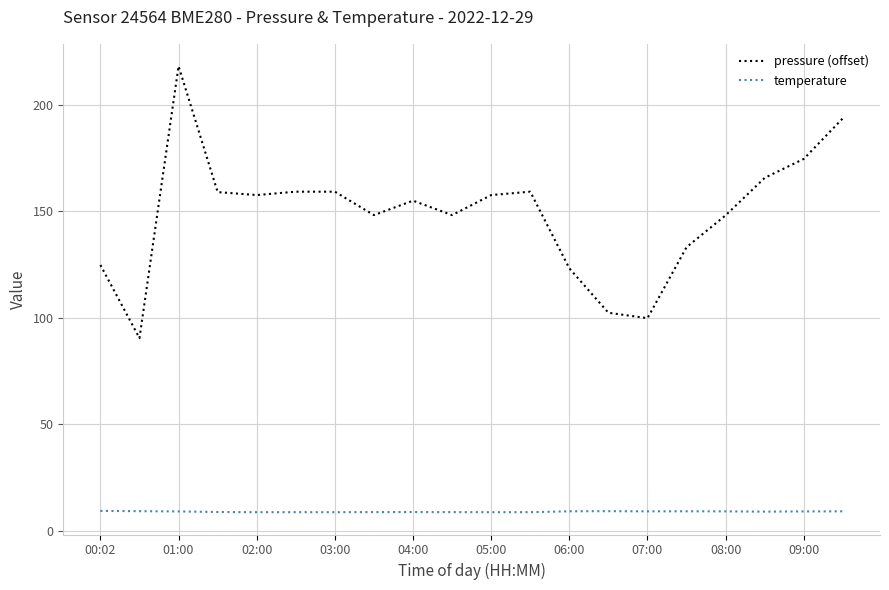

Count the number of categories in the chart.

20